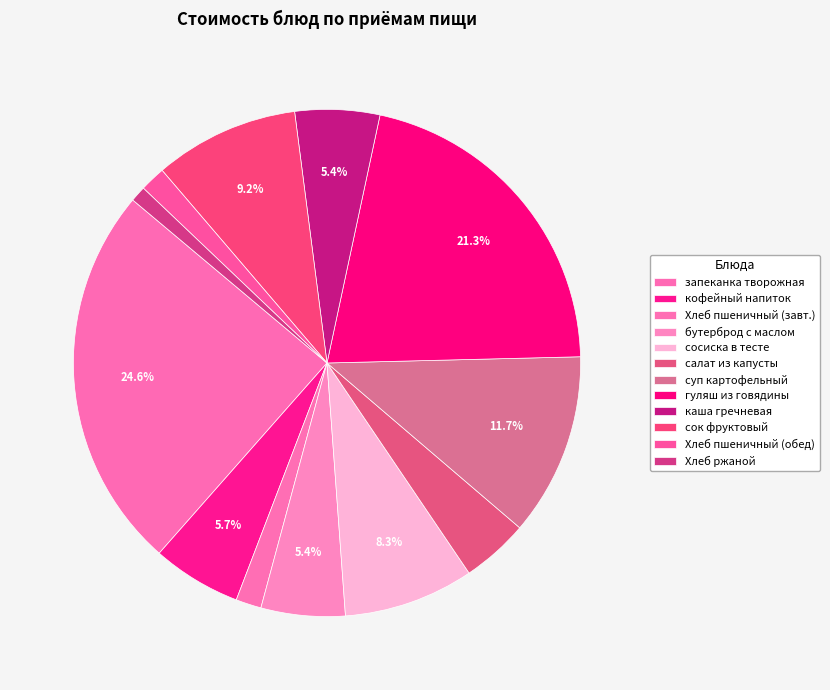

Is it true that бутерброд с маслом is 1% of the pie?

False